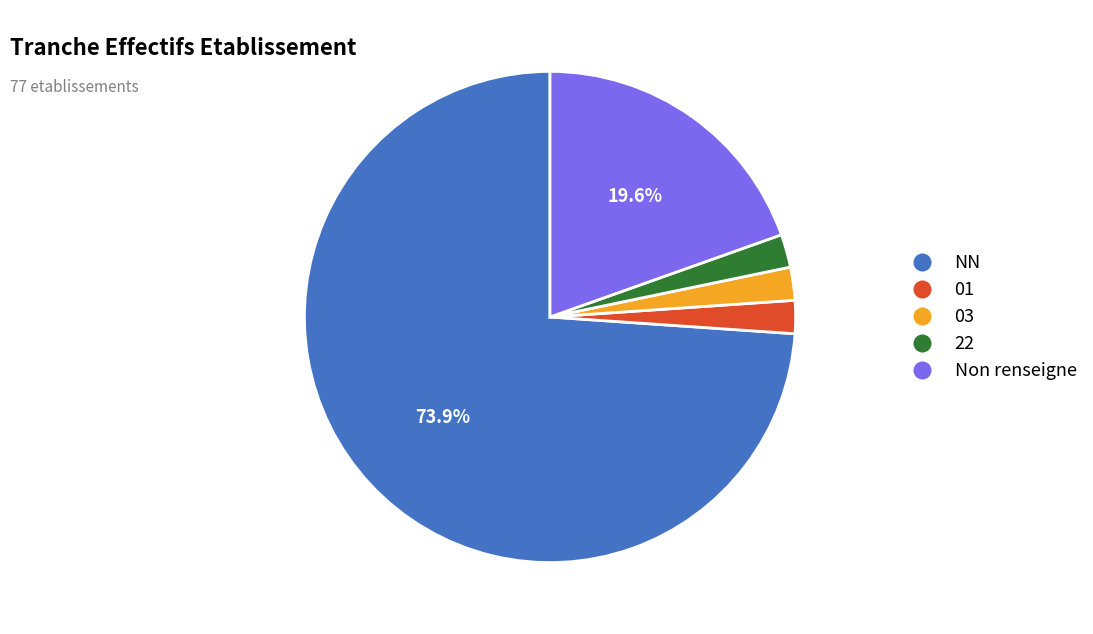

Do Non renseigne and 22 together represent more than half of the pie?

No